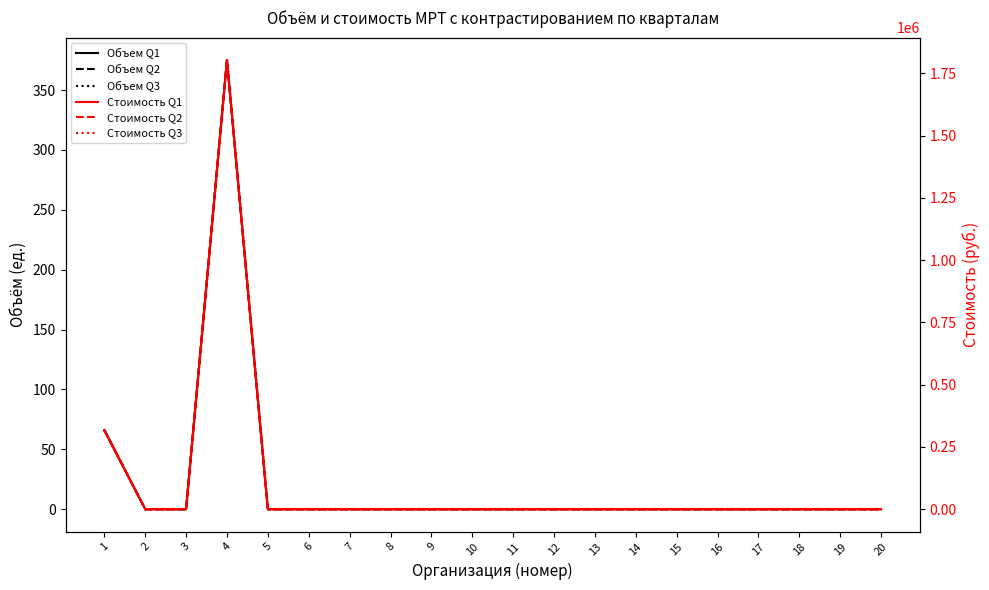

True or false: Объем Q3 and Стоимость Q1 cross at least once.

False